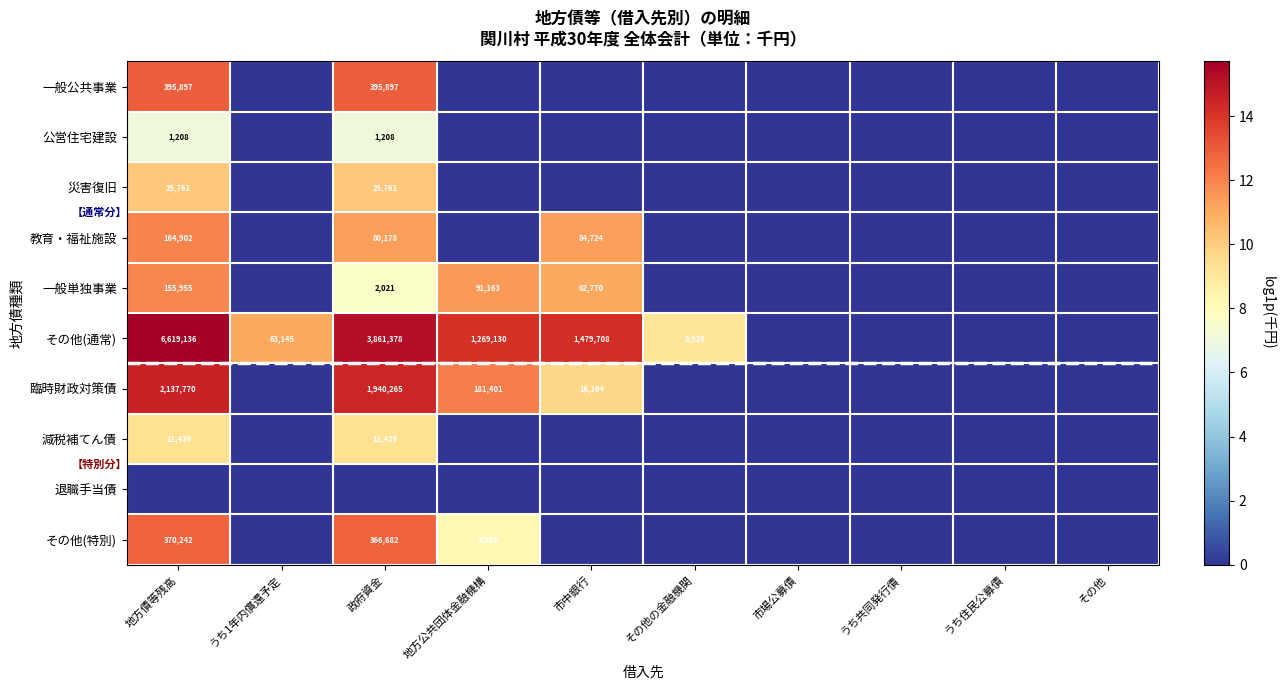

What is the sum of the 一般単独事業 values at 政府資金 and 市中銀行?

64791